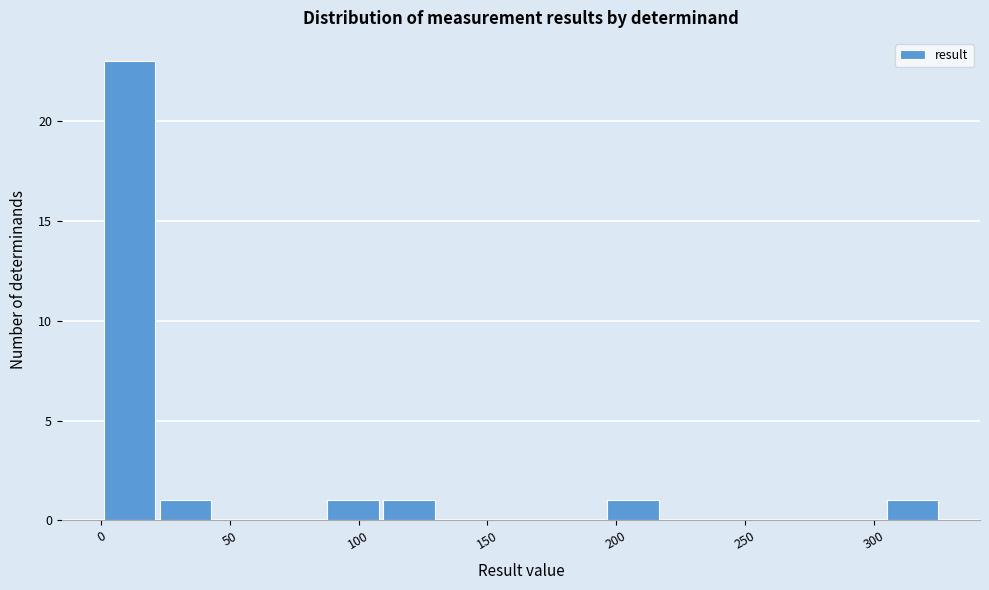

Which range on the x-axis has the tallest bar?

0 to 20